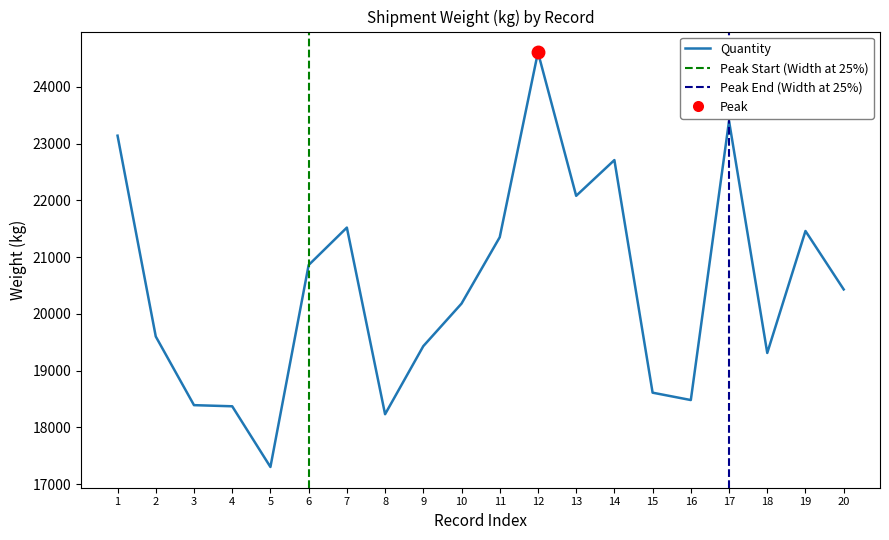

Where does the data first go above 20430?

1